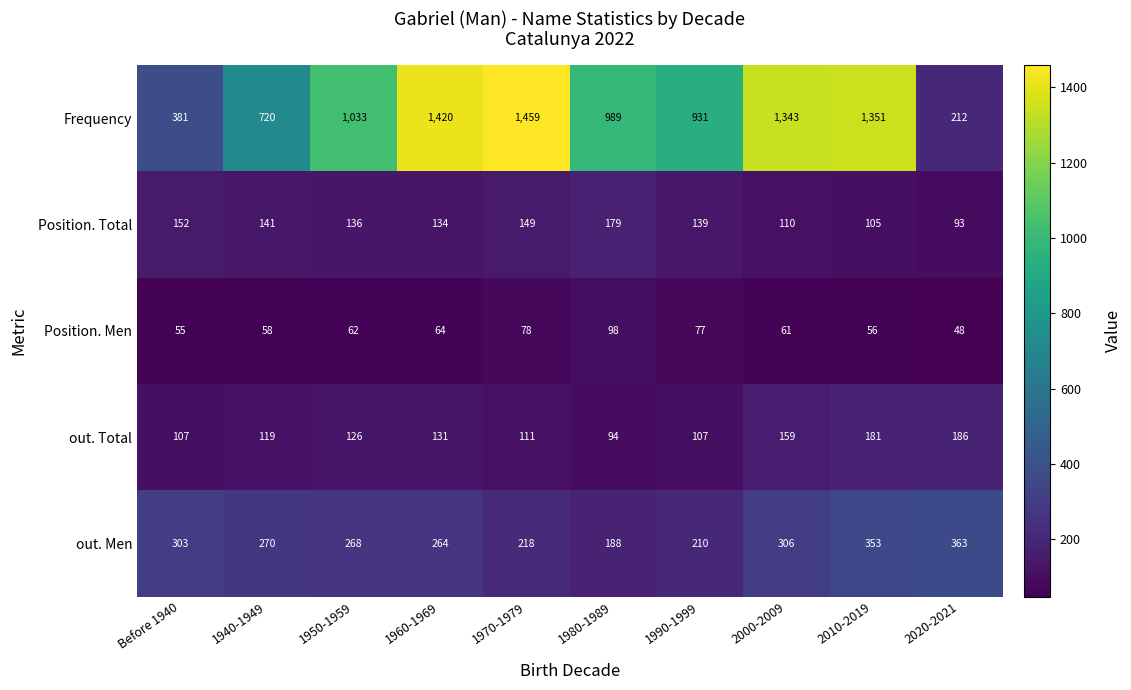

List the series in order of their peak value, lowest first.

Position. Men, Position. Total, out. Total, out. Men, Frequency